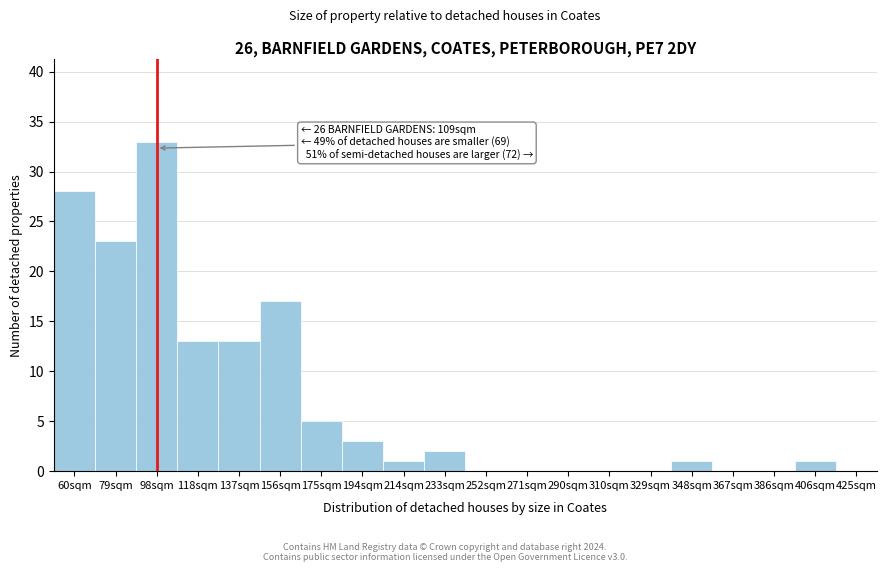

Reading left to right, transcribe all the data shown in this chart.

60sqm=28	79sqm=23	98sqm=33	118sqm=13	137sqm=13	156sqm=17	175sqm=5	194sqm=3	214sqm=1	233sqm=2	252sqm=0	271sqm=0	290sqm=0	310sqm=0	329sqm=0	348sqm=1	367sqm=0	386sqm=0	406sqm=1	425sqm=0